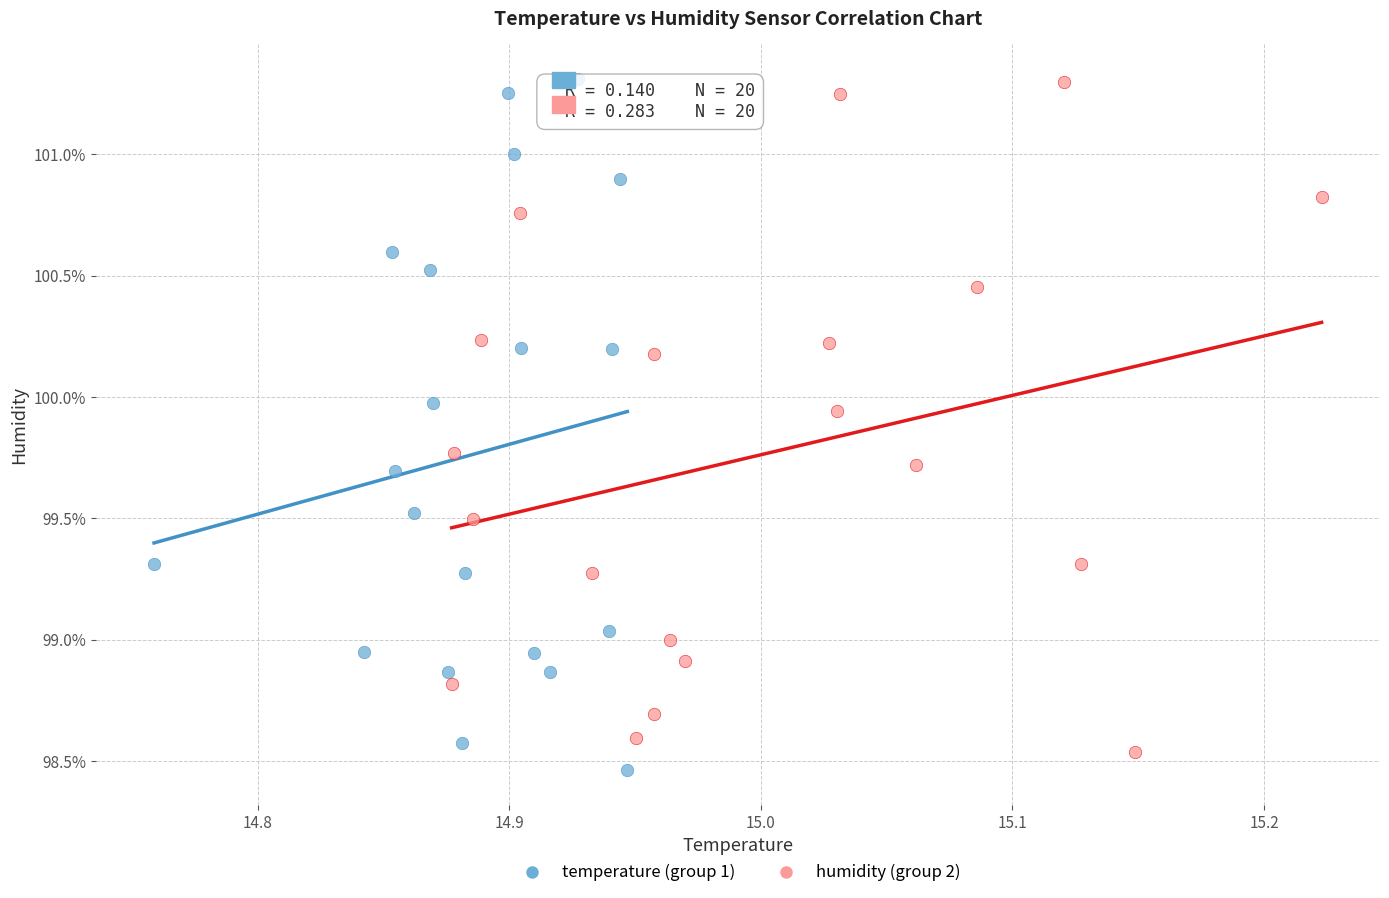

What are all the series names shown in the legend?

temperature (group 1), humidity (group 2)